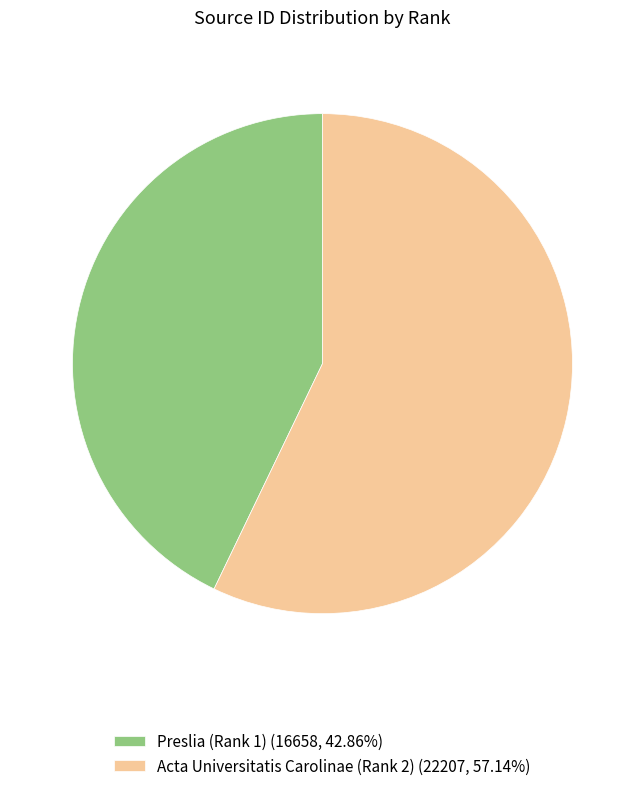

Combined, do Preslia (Rank 1) (16658, 42.86%) and Acta Universitatis Carolinae (Rank 2) (22207, 57.14%) account for over 50%?

Yes